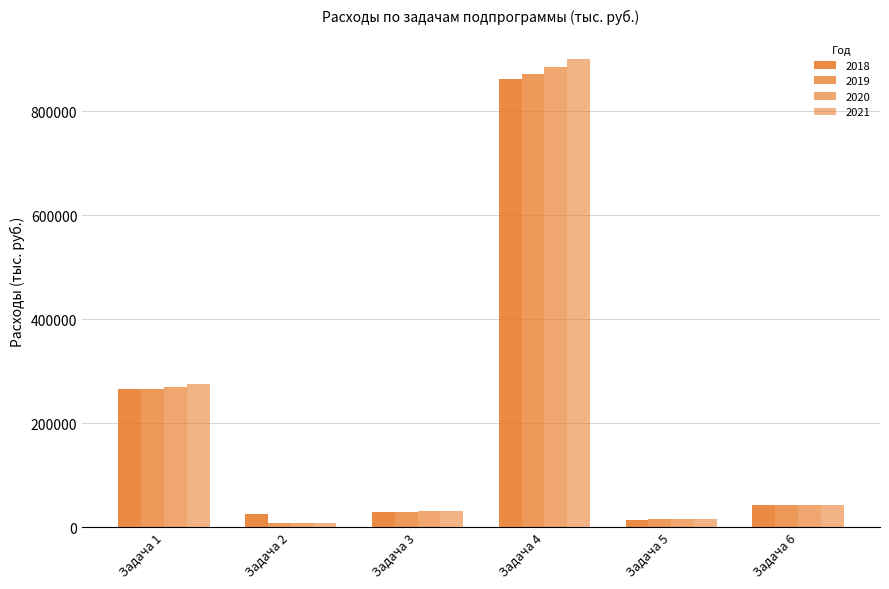

What is the difference between the second highest and minimum values in the 2018 series?

253175